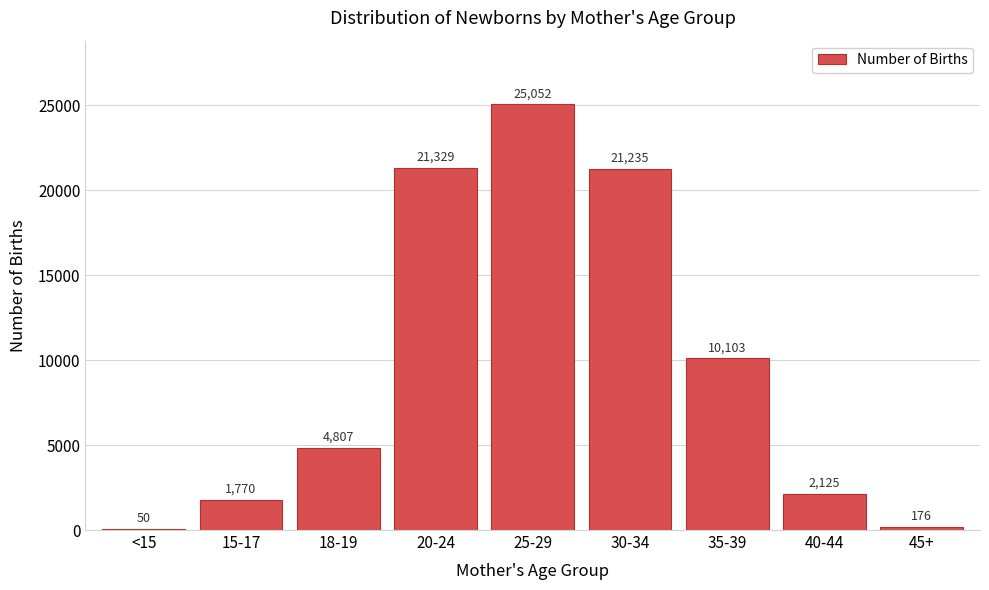

Reading right to left, extract all data points from this chart.

45+=176	40-44=2125	35-39=10103	30-34=21235	25-29=25052	20-24=21329	18-19=4807	15-17=1770	<15=50